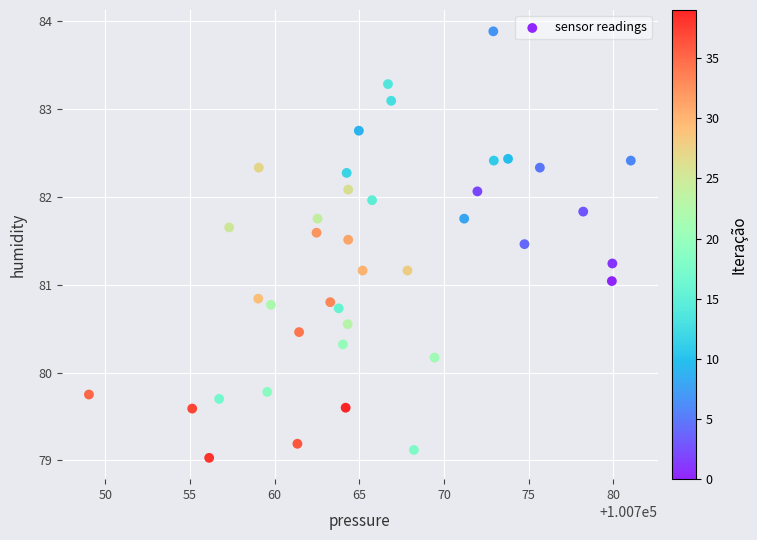

What is the range of X values (max minus min)?

32.0